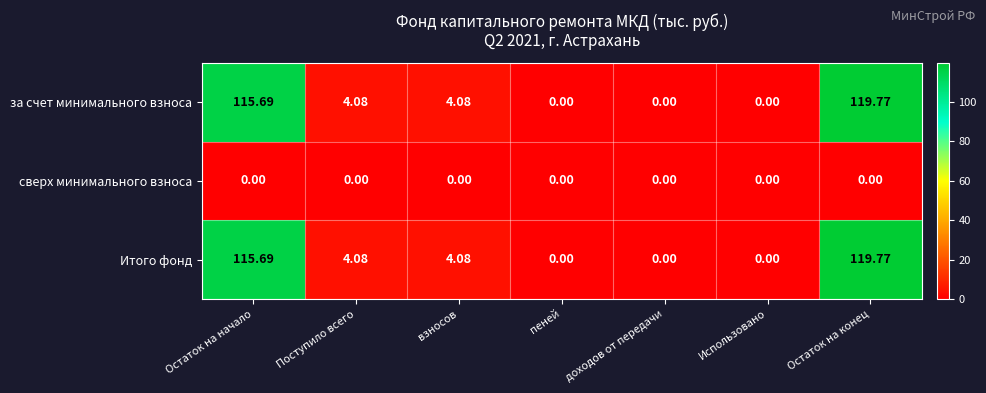

At which label does за счет минимального взноса first exceed 4?

Остаток на начало